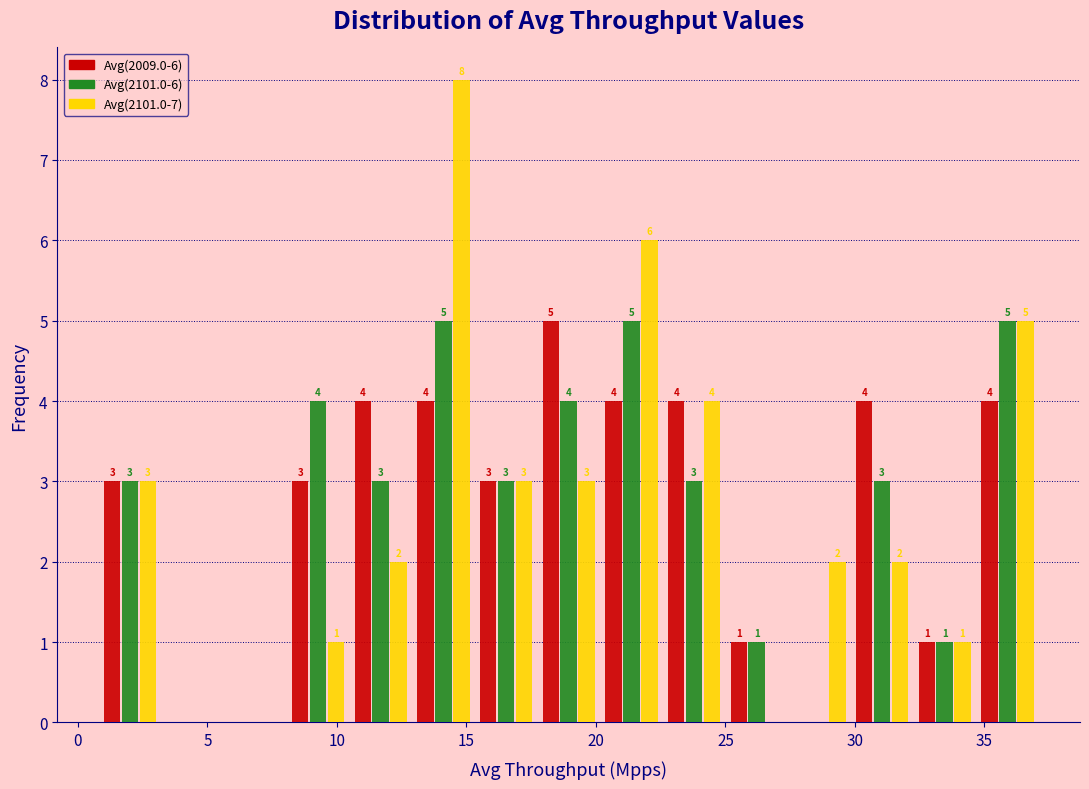

In the Avg(2009.0-6) series, which range on the x-axis has the tallest bar?

17.5 to 20.0